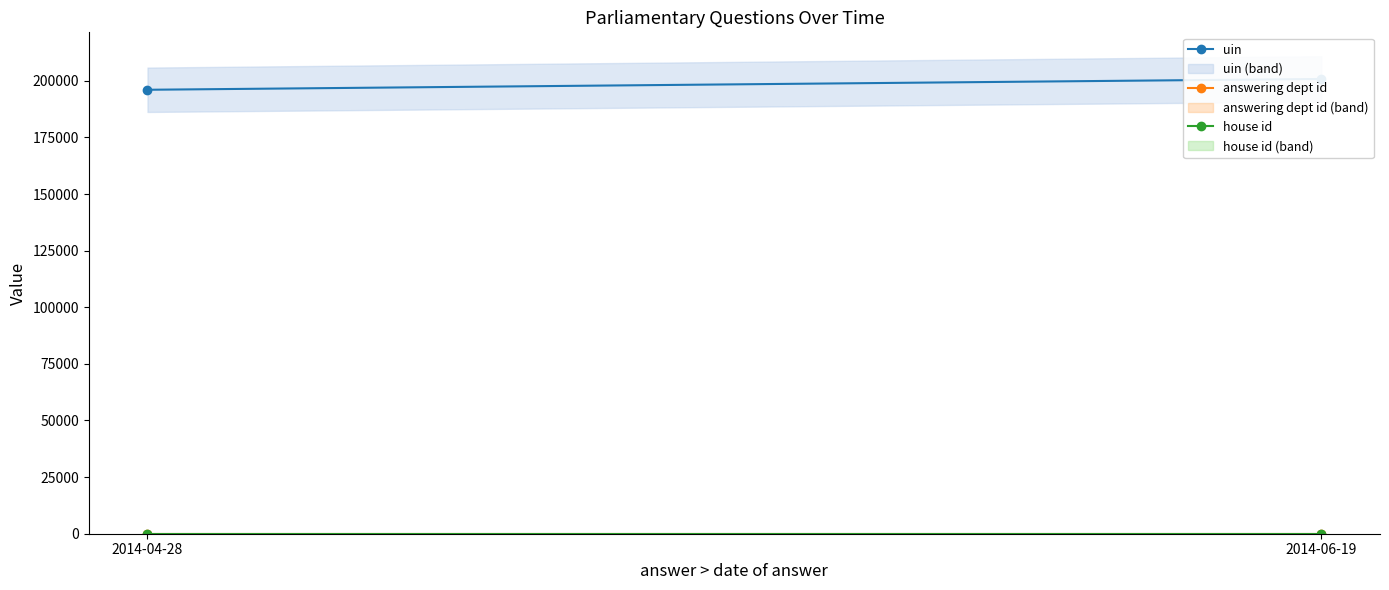

Is this an area chart (filled region under the line)?

No